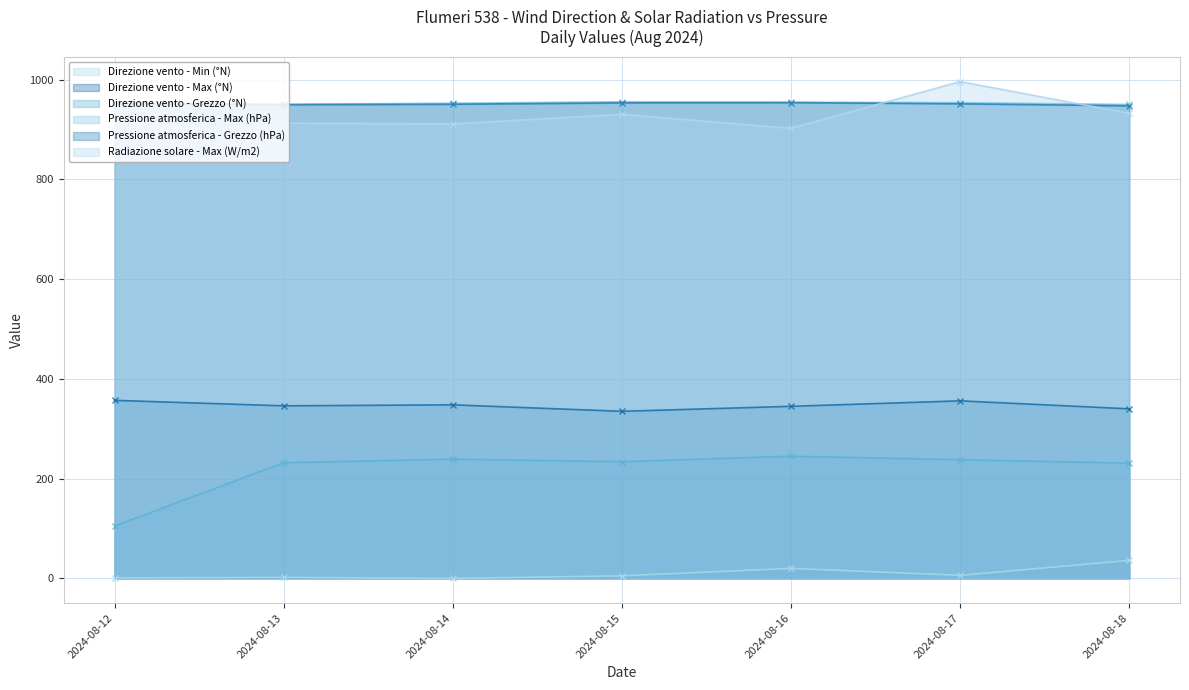

The value of Direzione vento - Min (°N) at 2024-08-13 is 3.6. True or false?

False